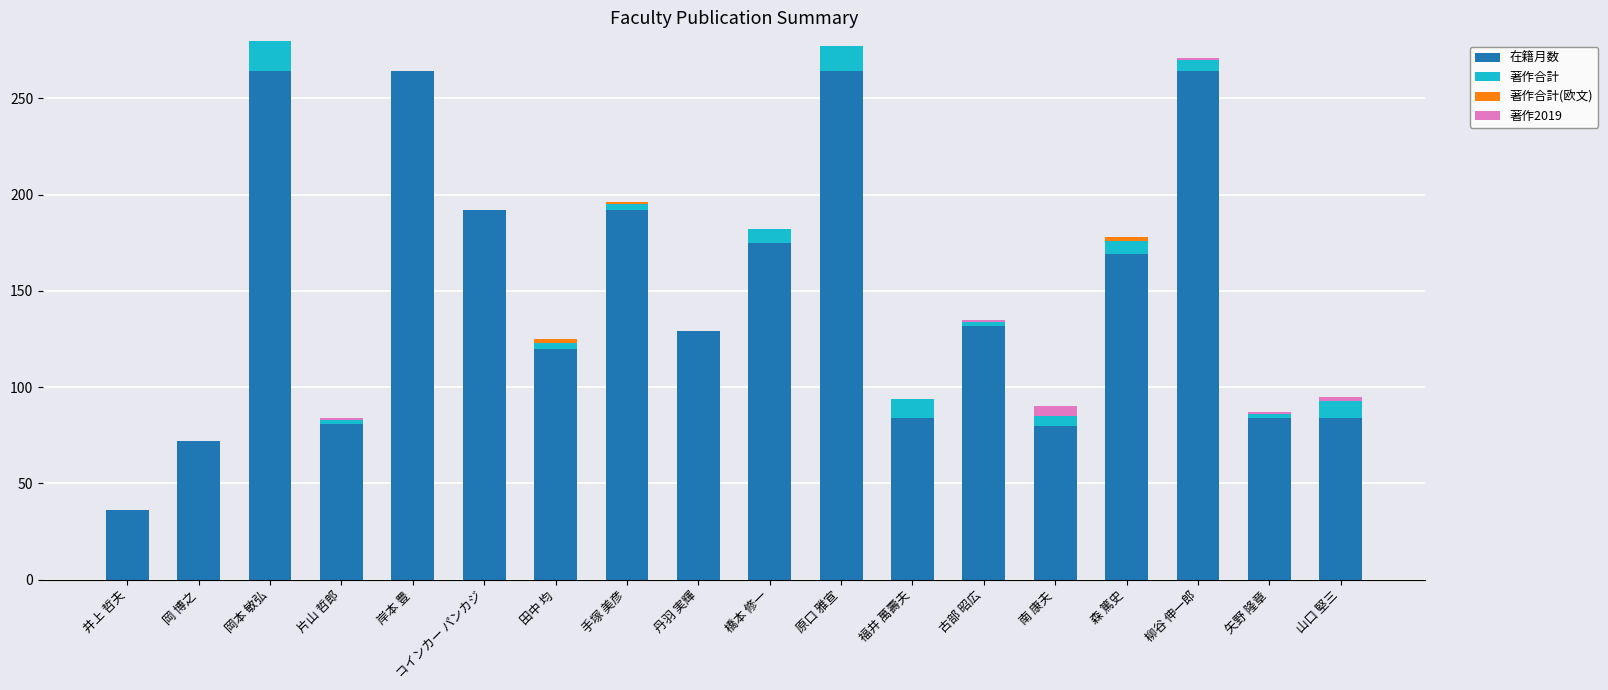

The 在籍月数 series shows 112 at 橋本 修一. True or false?

False